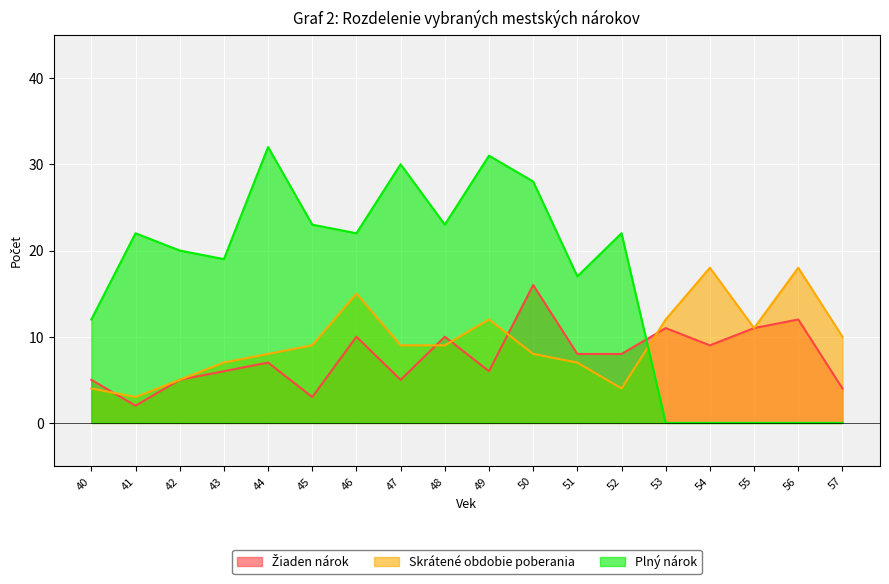

How many lines are shown in the chart?

3